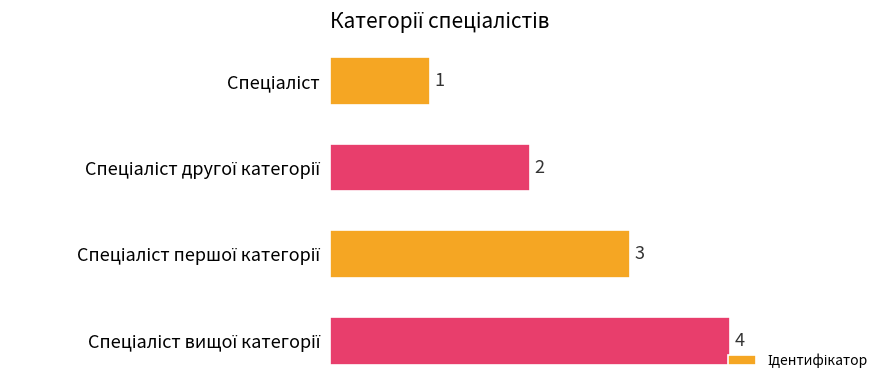

What is the value of the 3rd bar from the top?

3